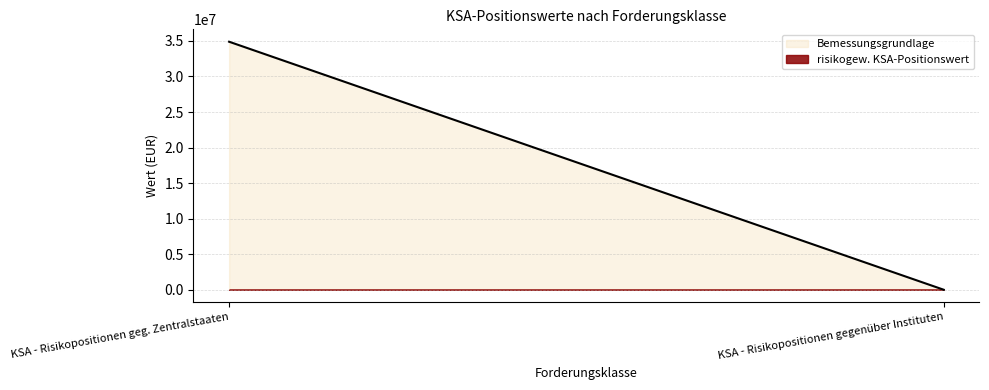

How many data points in risikogew. KSA-Positionswert are above 502?

1